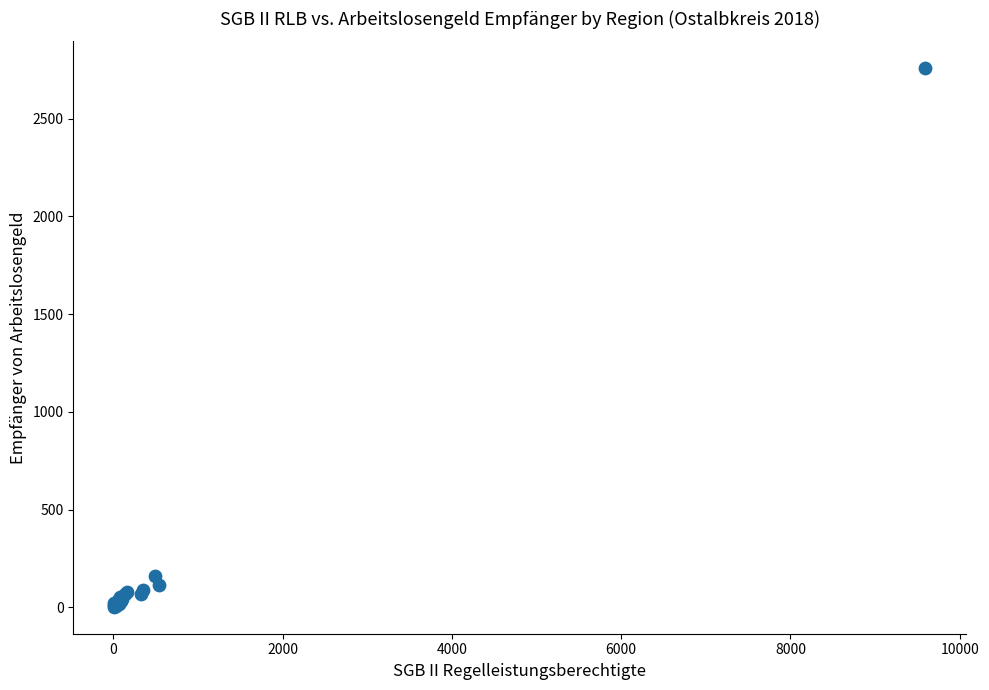

What Y value in the scatter plot is closest to 1380?

160